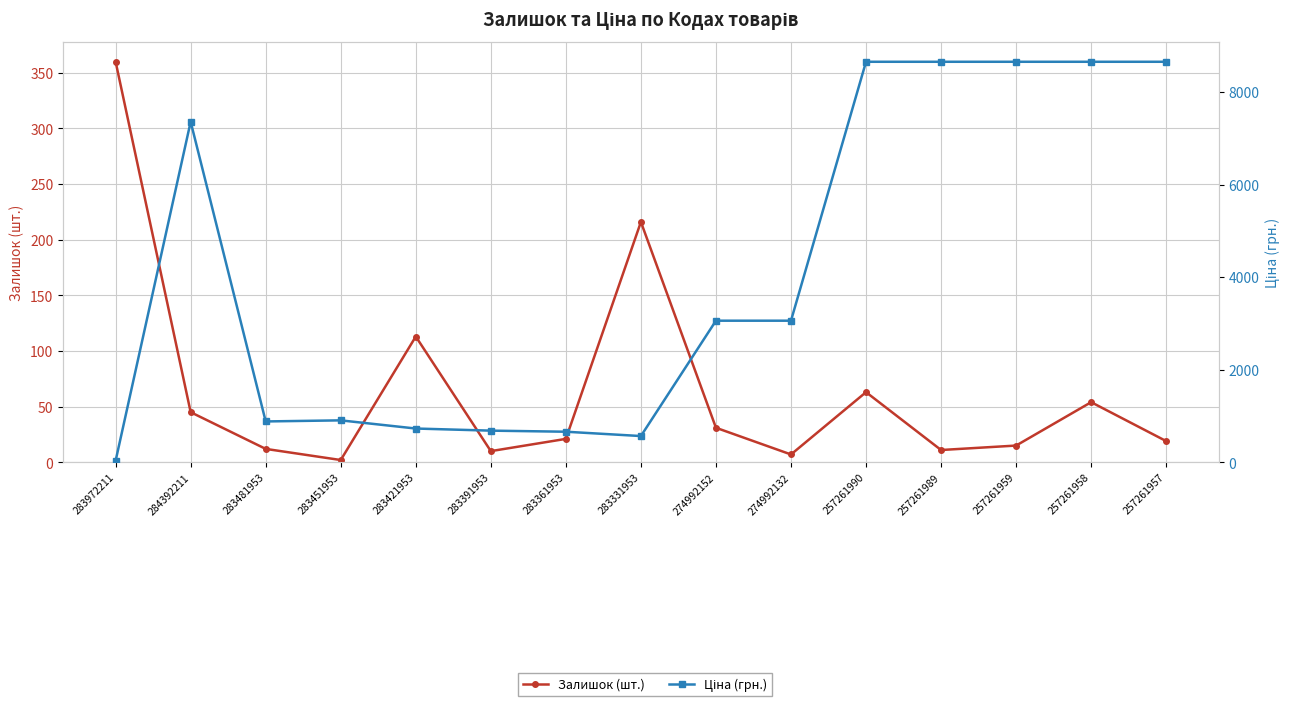

Which category has the highest value across all series?

257261990